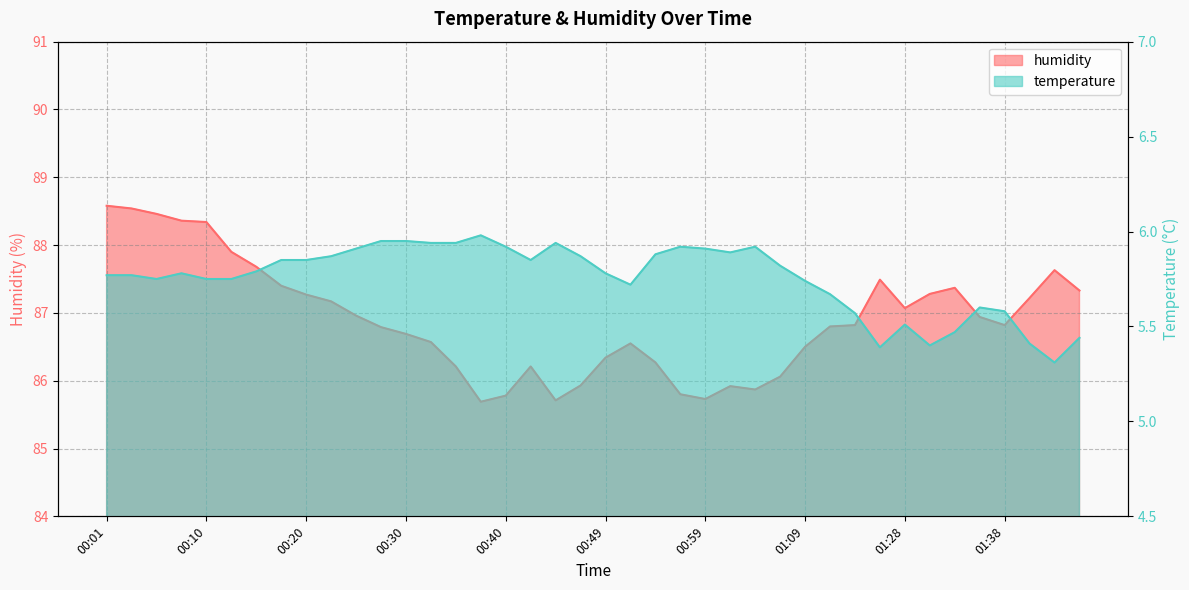

True or false: humidity and temperature intersect in this chart.

False